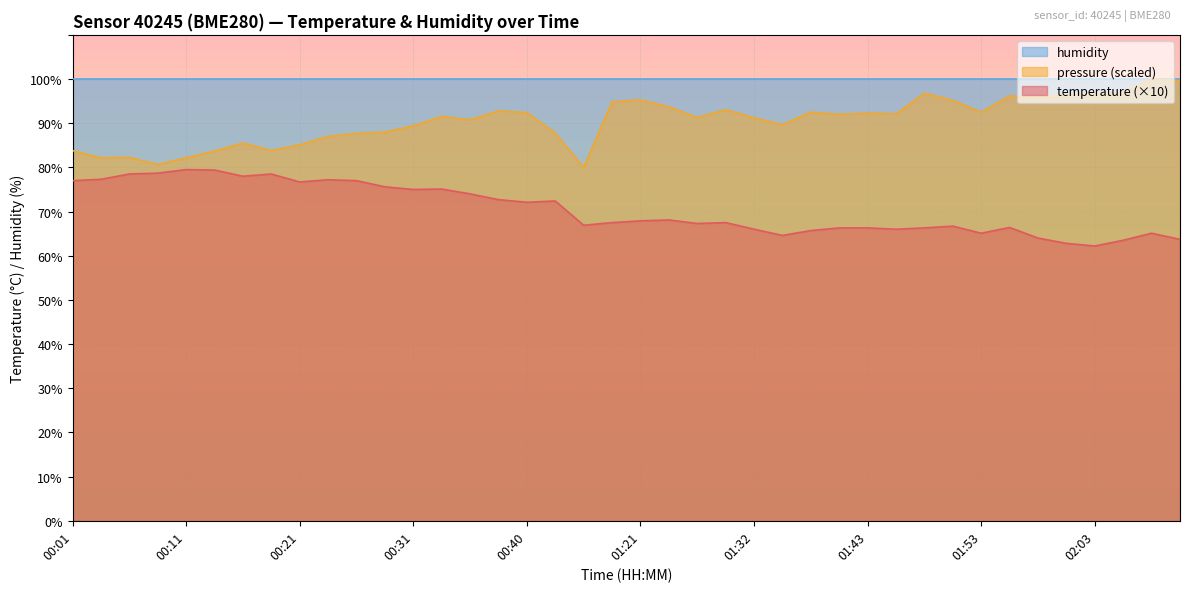

List the series in order of their overall mean, highest first.

humidity, pressure (scaled), temperature (×10)